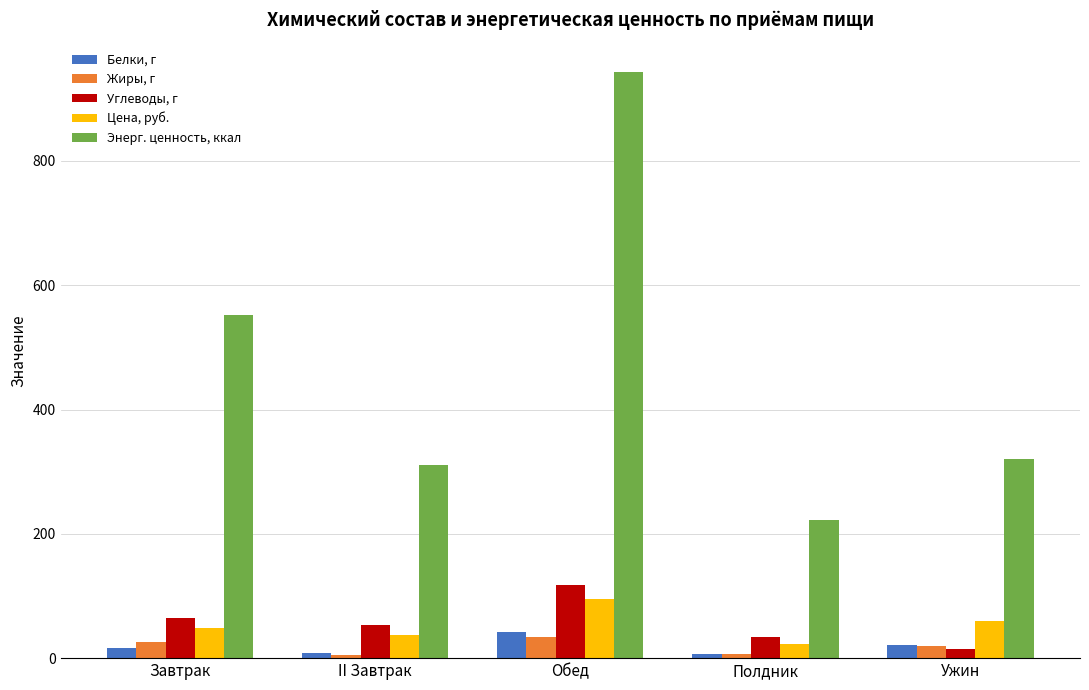

What are all the series names shown in the legend?

Белки, г, Жиры, г, Углеводы, г, Цена, руб., Энерг. ценность, ккал